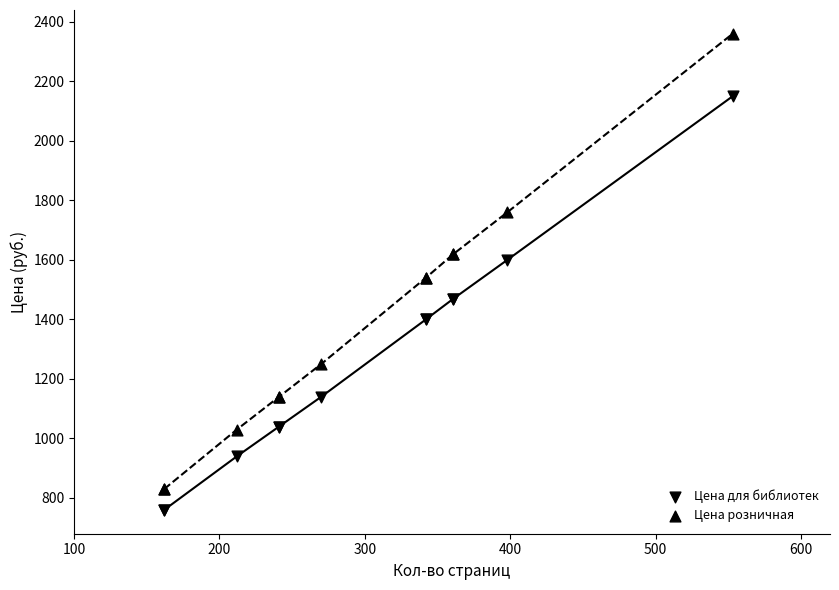

What are all the series names shown in the legend?

Цена для библиотек, Цена розничная